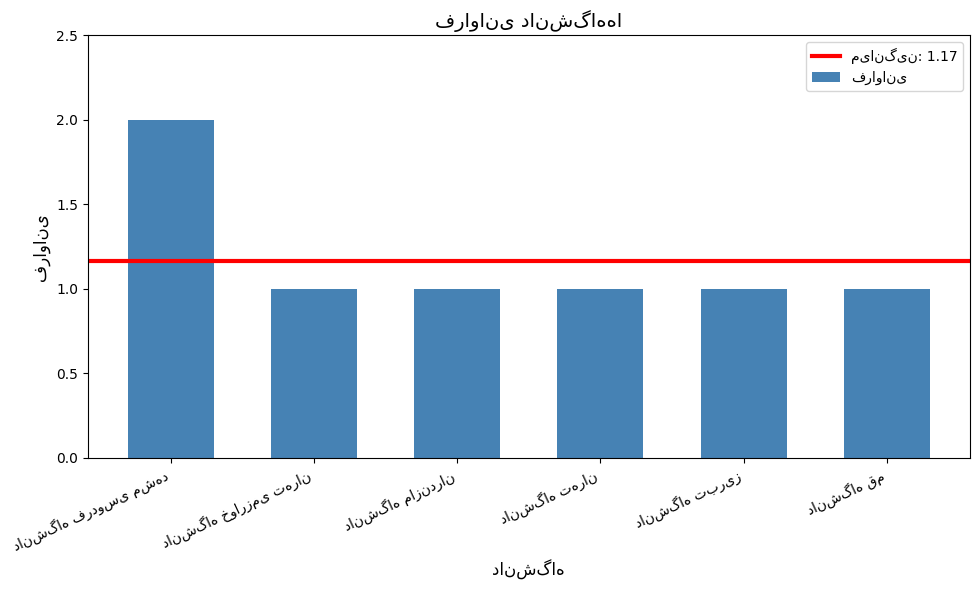

How many distinct data groups are displayed?

1